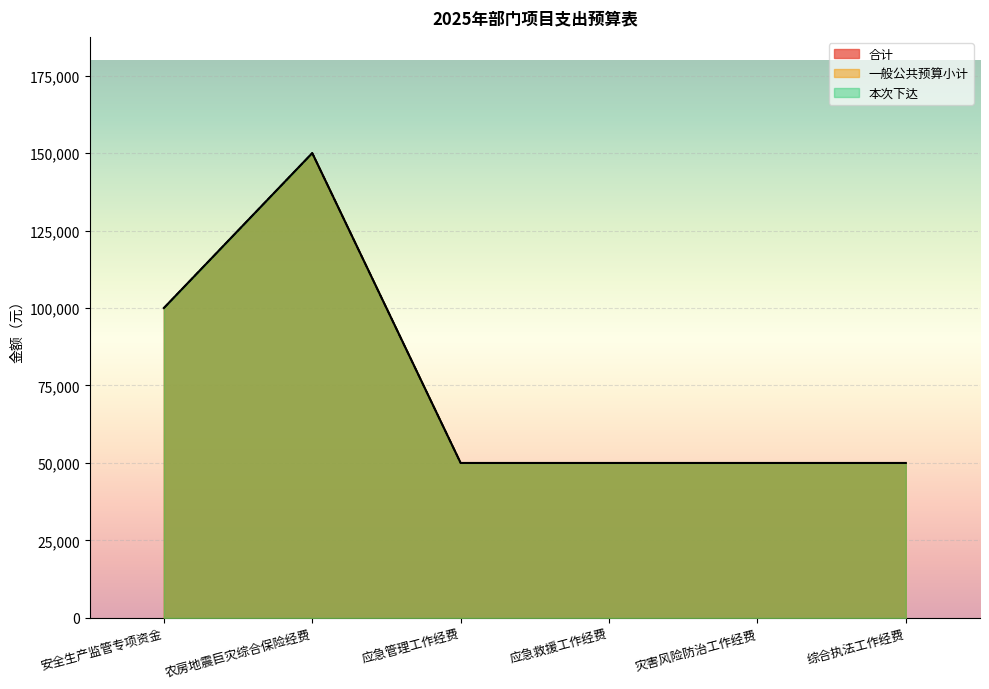

True or false: 本次下达 has more than 1 points higher than both neighbors.

False